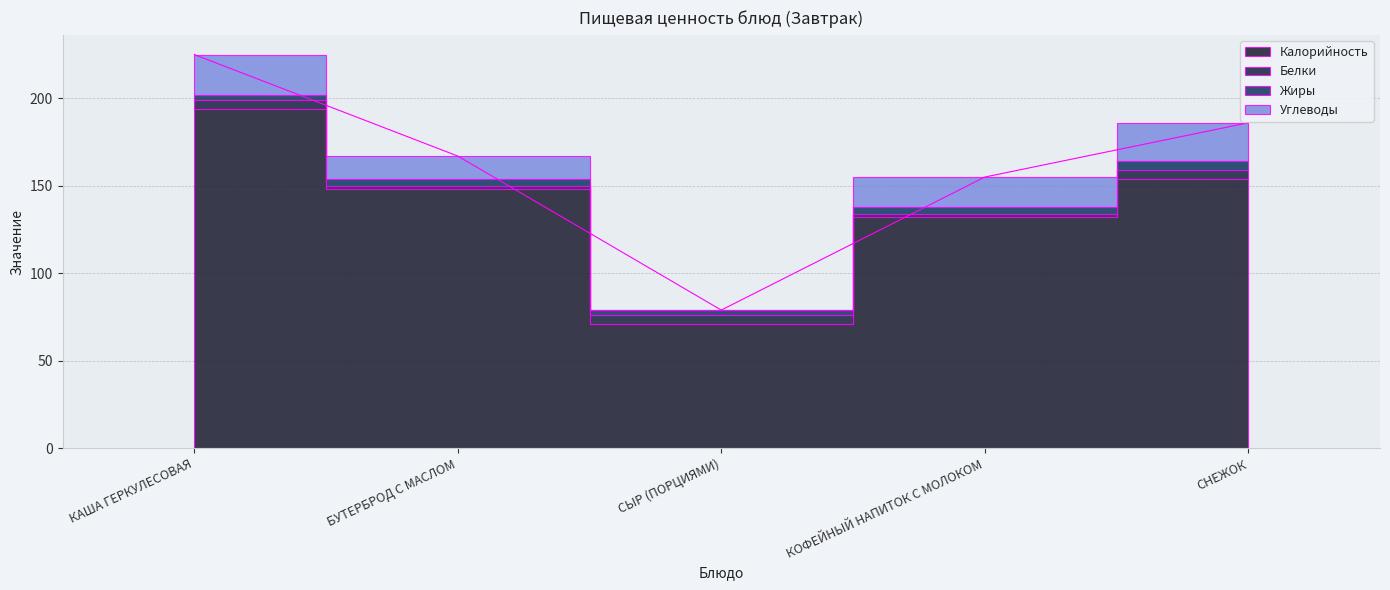

Where is Калорийность nearest to the value 132?

КОФЕЙНЫЙ НАПИТОК С МОЛОКОМ